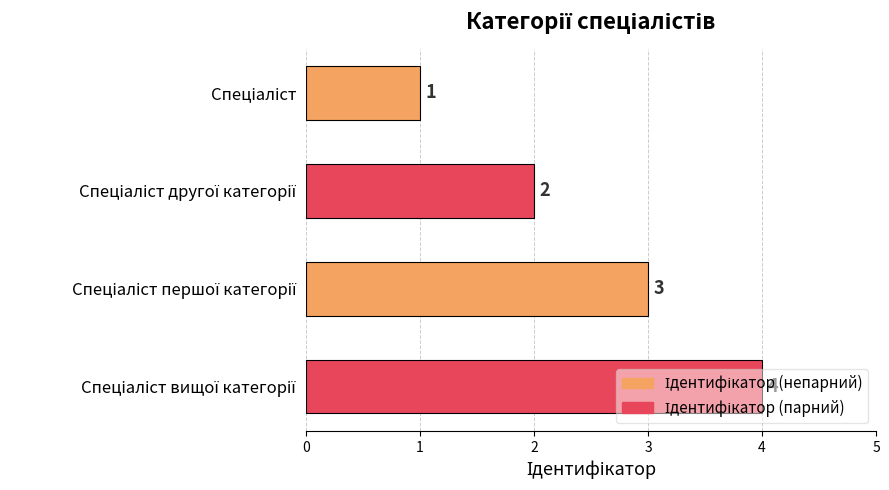

What is the value of the 3rd bar from the top?

3